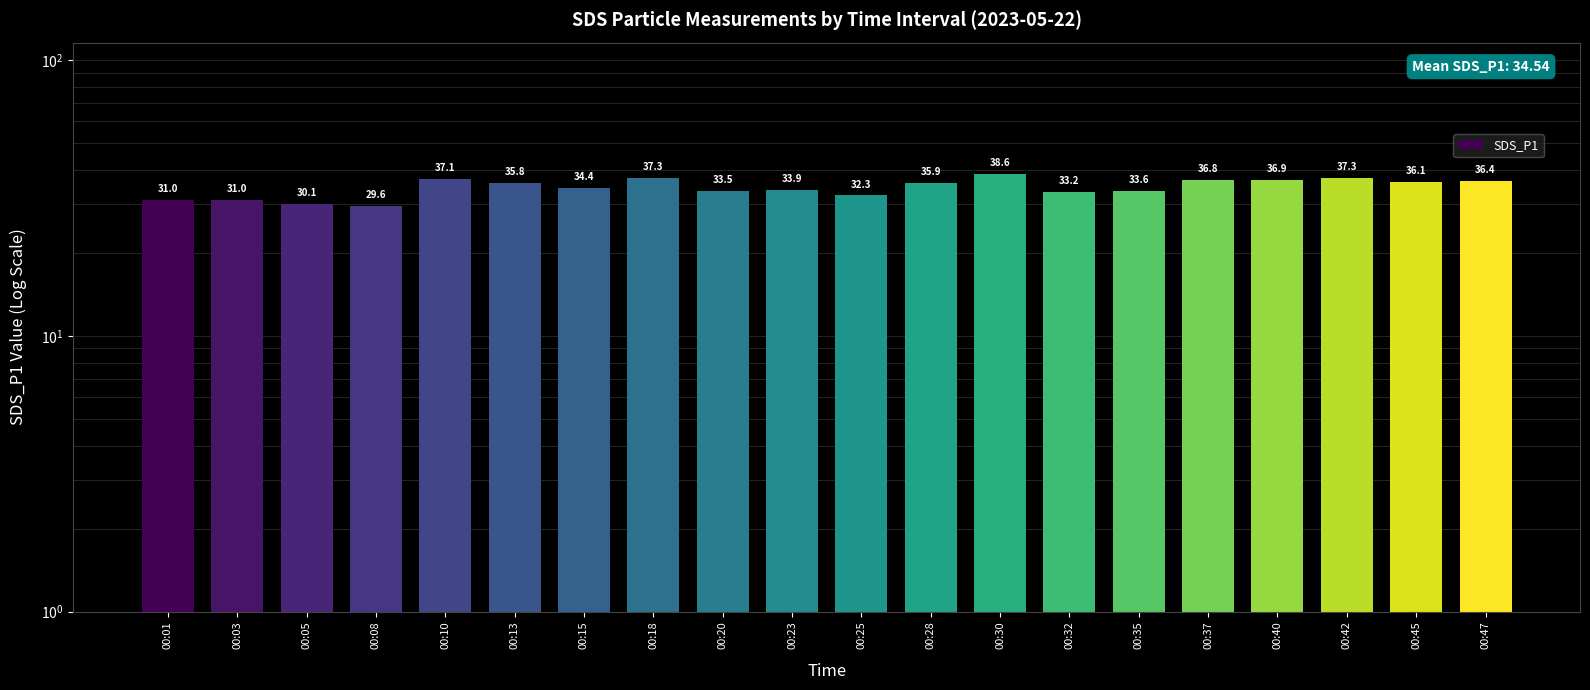

Rank the categories by value from highest to lowest.

00:30, 00:18, 00:42, 00:10, 00:40, 00:37, 00:47, 00:45, 00:28, 00:13, 00:15, 00:23, 00:35, 00:20, 00:32, 00:25, 00:01, 00:03, 00:05, 00:08